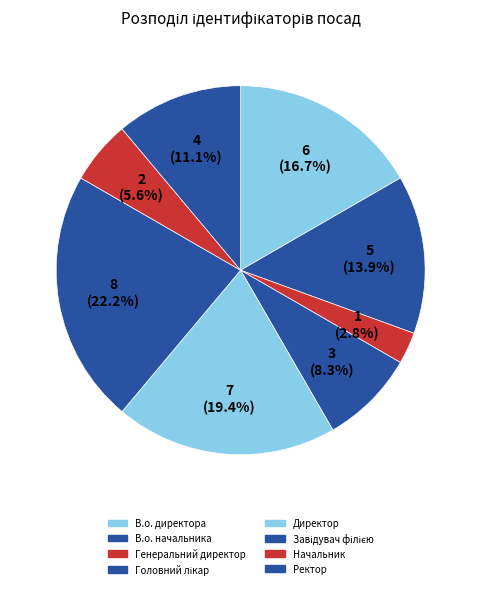

How much of the chart is everything except Ректор?

88.9%